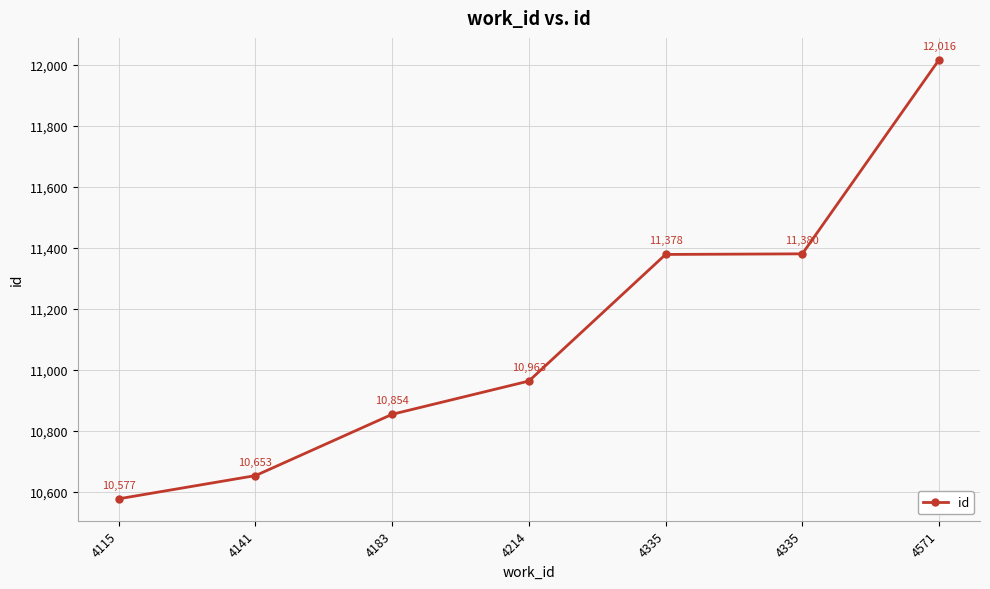

How many values are below 10963?

3